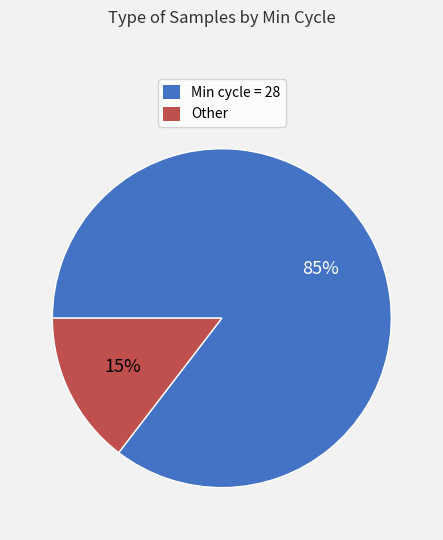

Is there a majority slice in this chart?

Yes